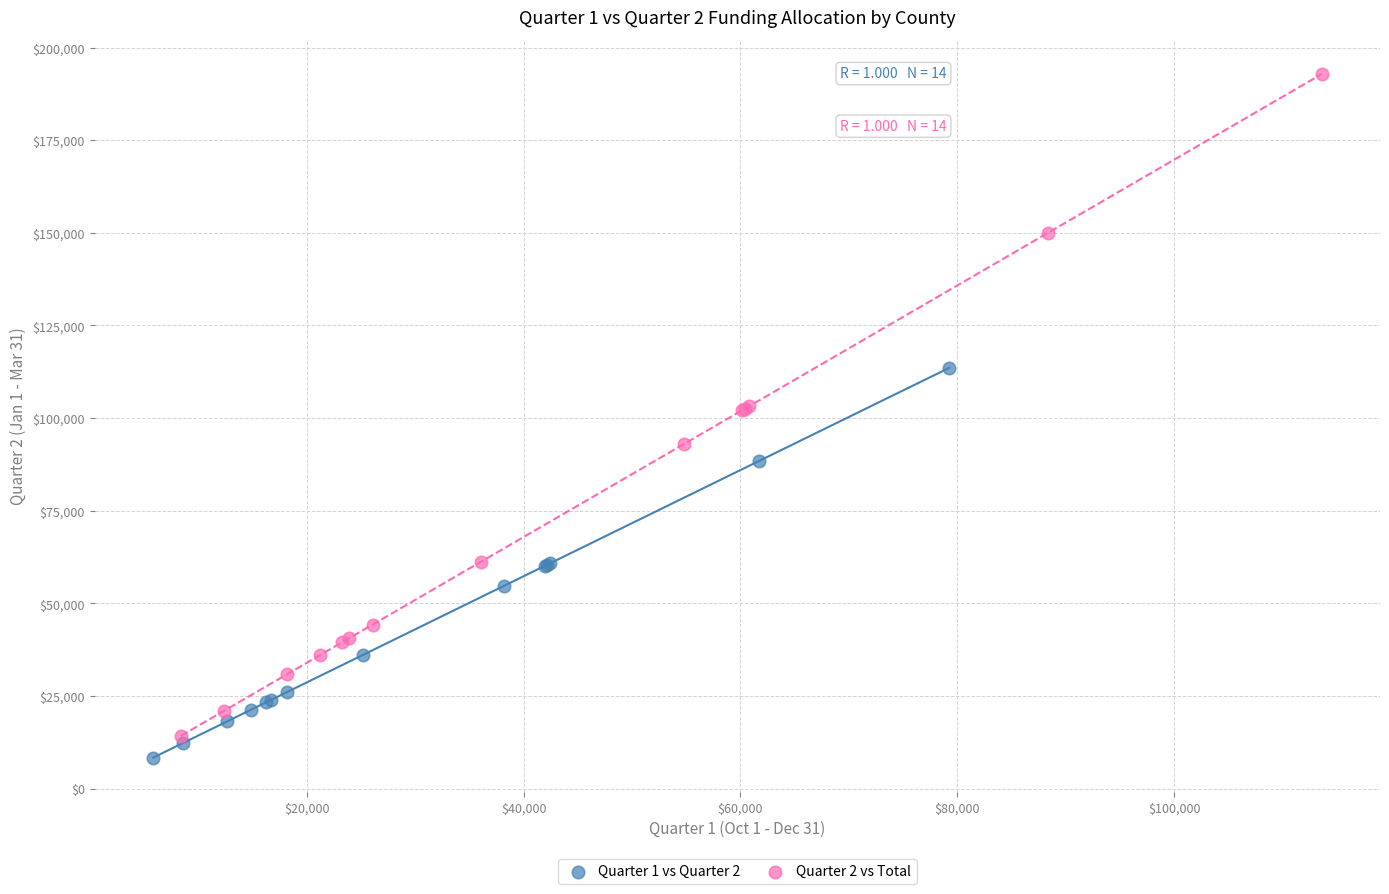

Which series reaches the maximum Y coordinate?

Quarter 2 vs Total